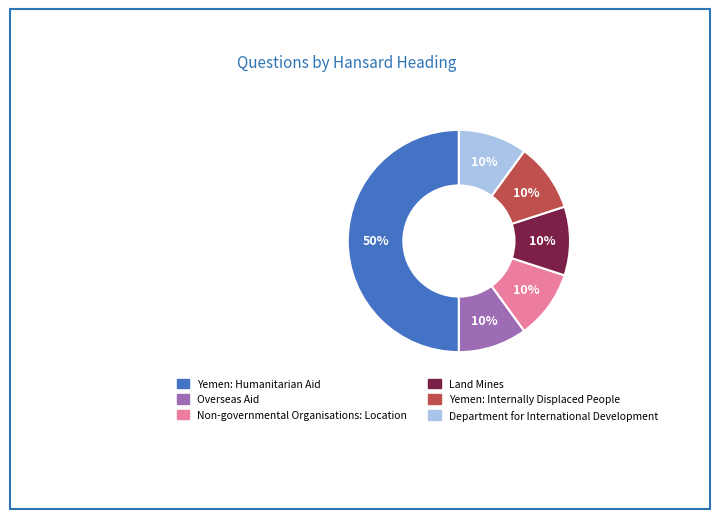

What is the ratio of the value at Non-governmental Organisations: Location to the value at Overseas Aid?

1.0